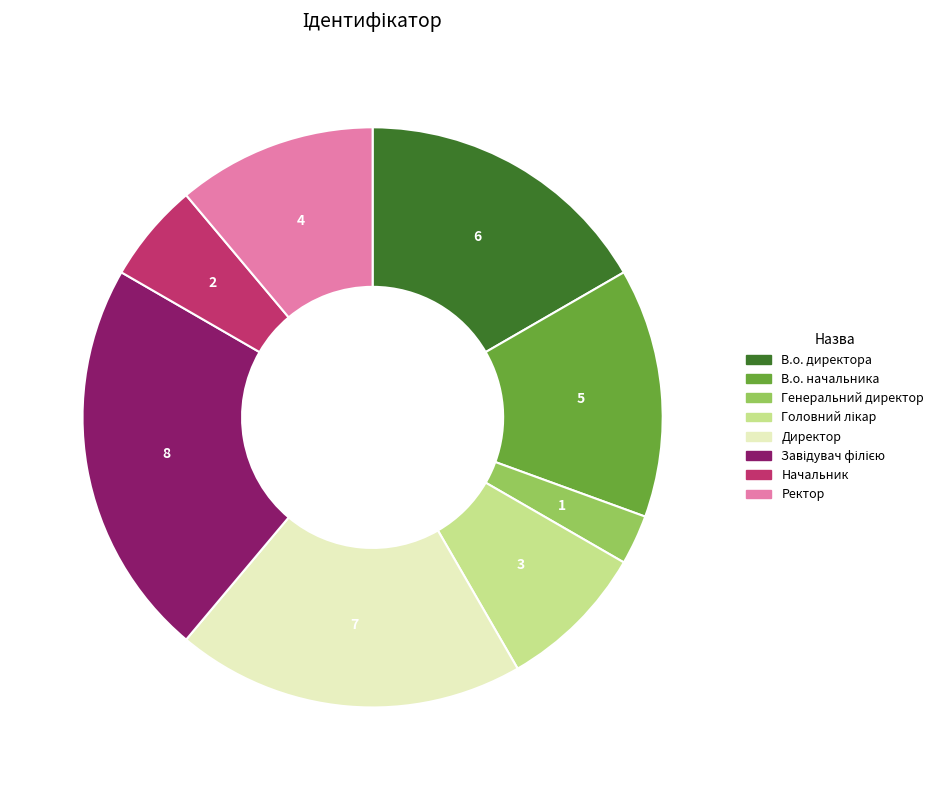

Which slice is the smallest?

Генеральний директор